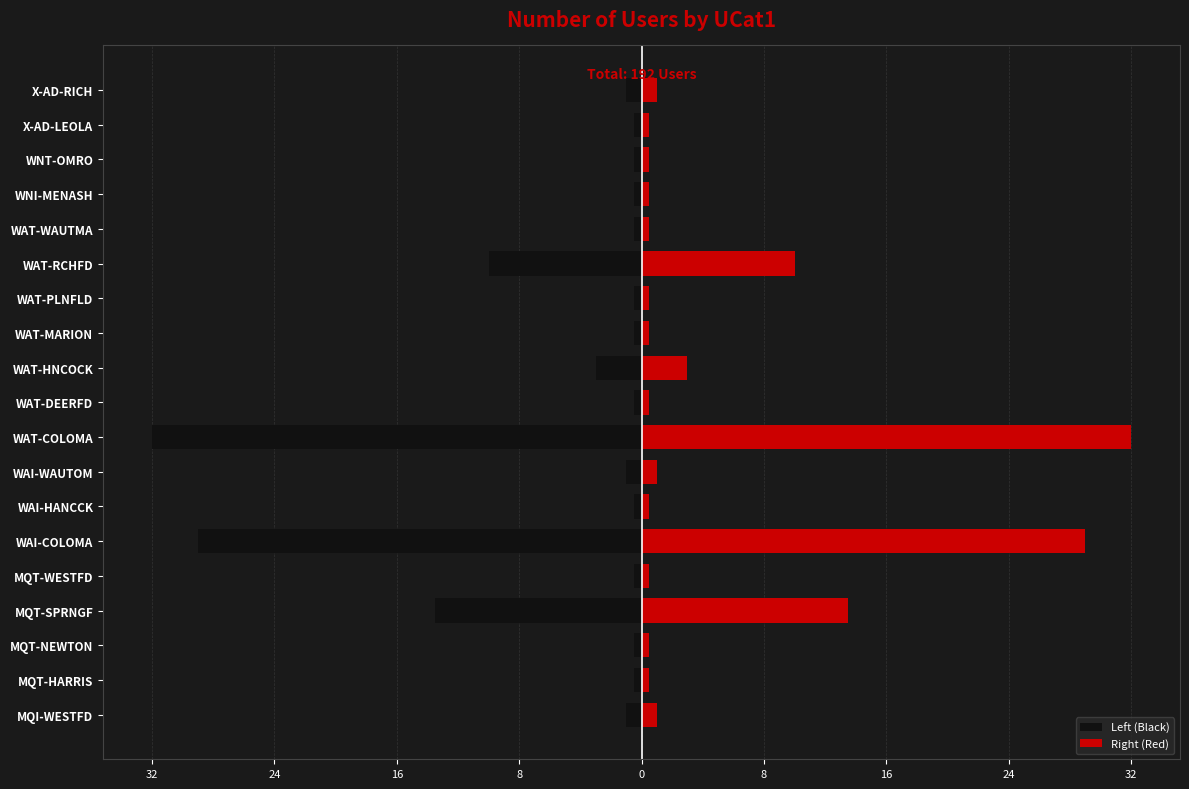

Reading left to right, transcribe all the data shown in this chart.

Left (Black): -1.0	-0.5	-0.5	-13.5	-0.5	-29.0	-0.5	-1.0	-32.0	-0.5	-3.0	-0.5	-0.5	-10.0	-0.5	-0.5	-0.5	-0.5	-1.0
Right (Red): 1.0	0.5	0.5	13.5	0.5	29.0	0.5	1.0	32.0	0.5	3.0	0.5	0.5	10.0	0.5	0.5	0.5	0.5	1.0